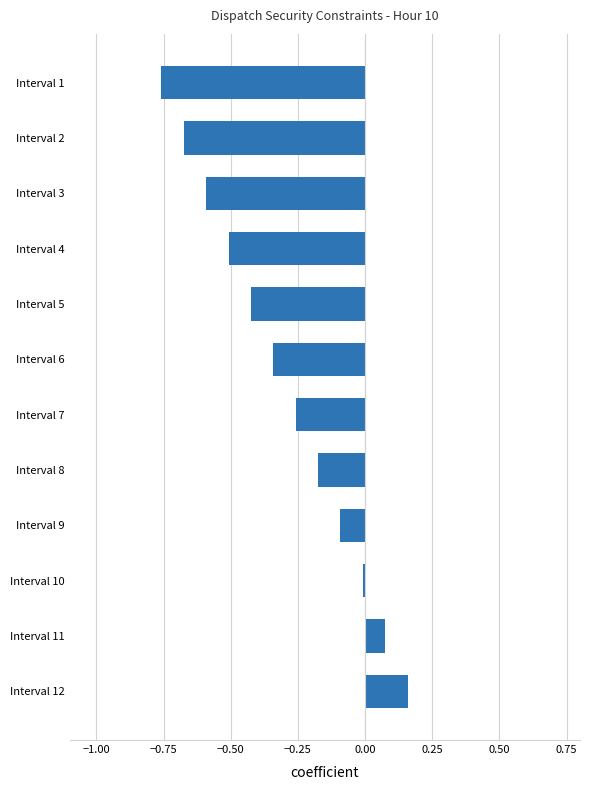

What is the difference between the maximum and second lowest values?

0.8